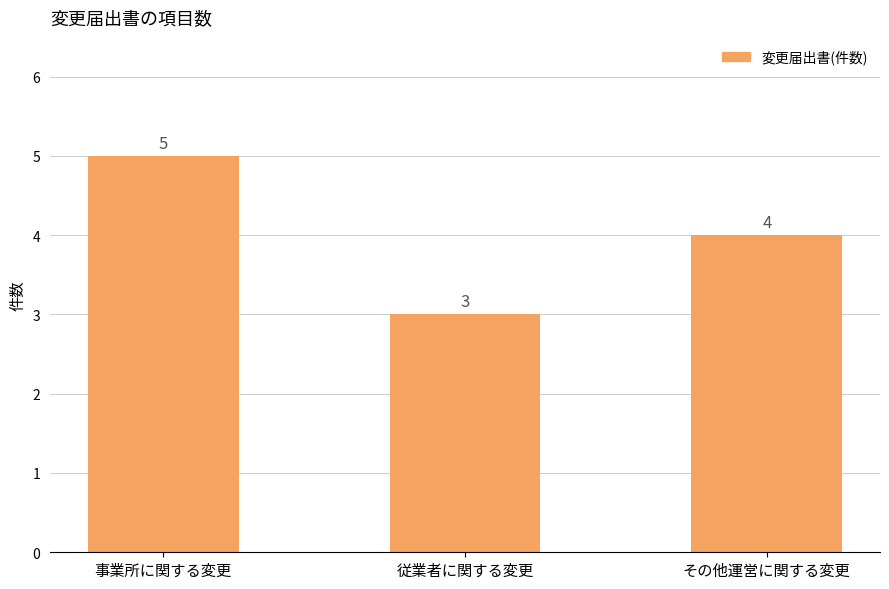

How many series are shown in this chart?

1